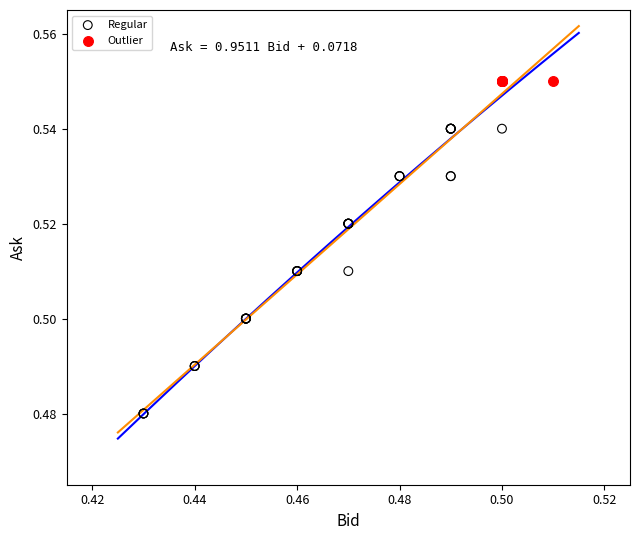

Which series reaches the maximum Y coordinate?

Outlier